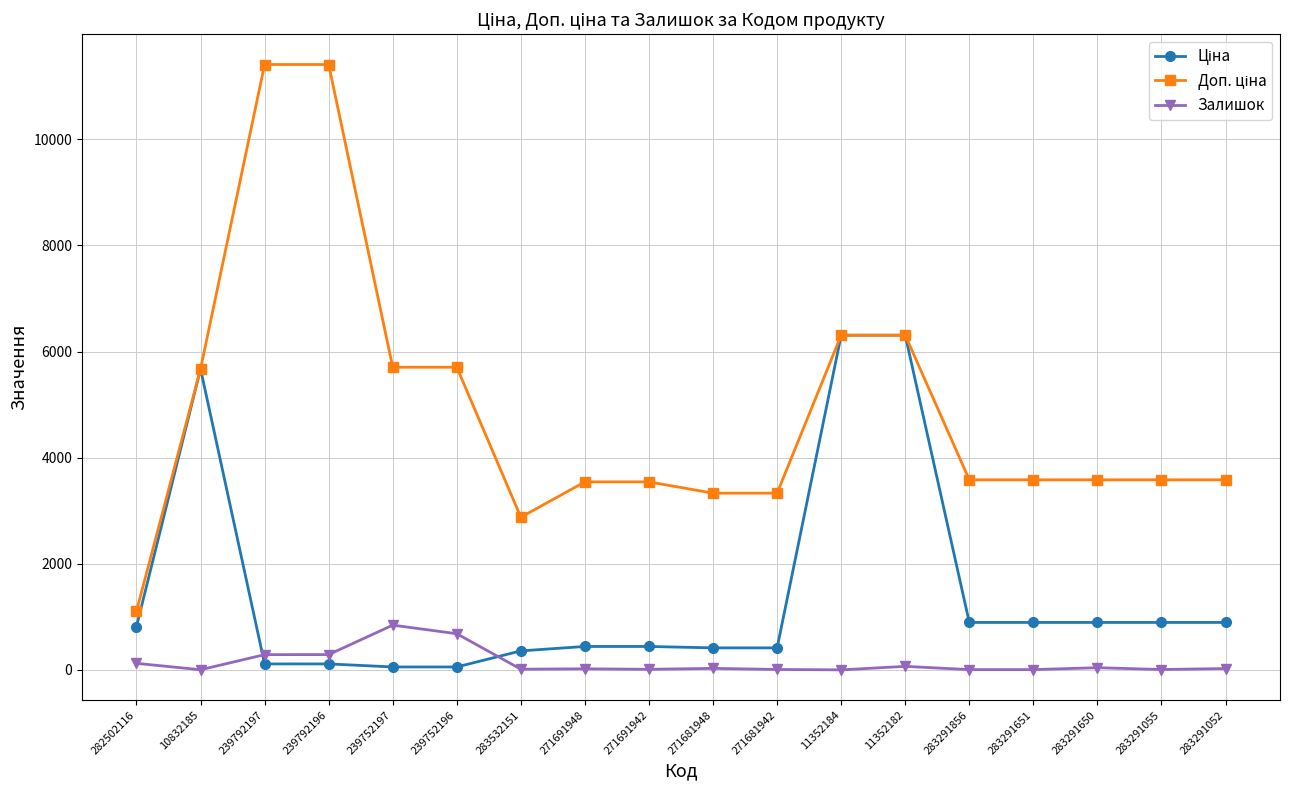

What is the label of the 15th point from the right?

239792196